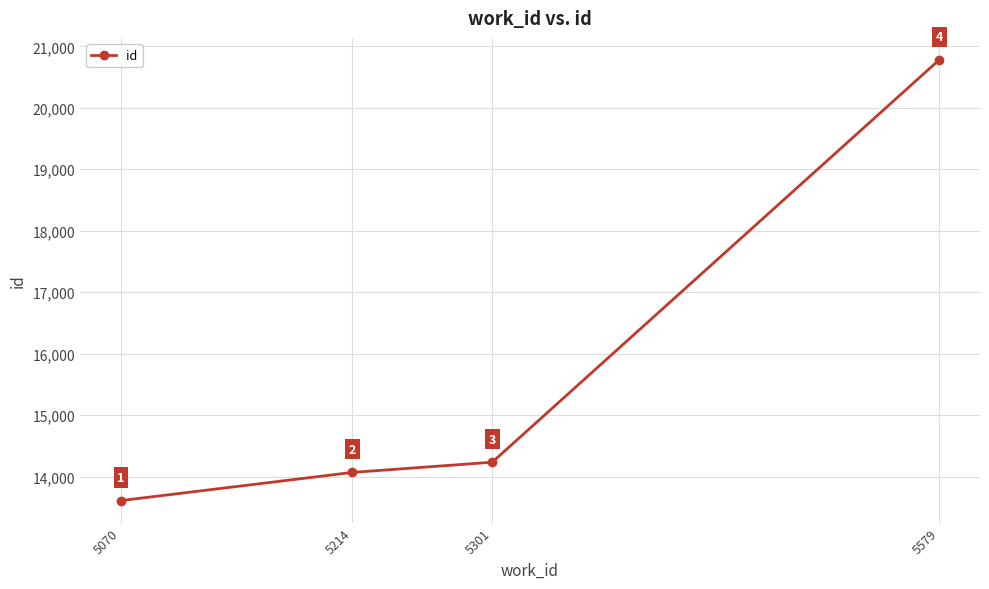

Rank the categories by value from lowest to highest.

5070, 5214, 5301, 5579